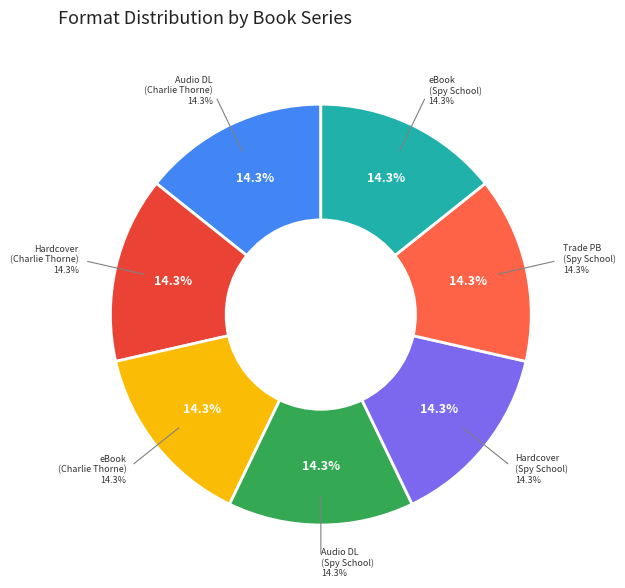

Is there a majority slice in this chart?

No